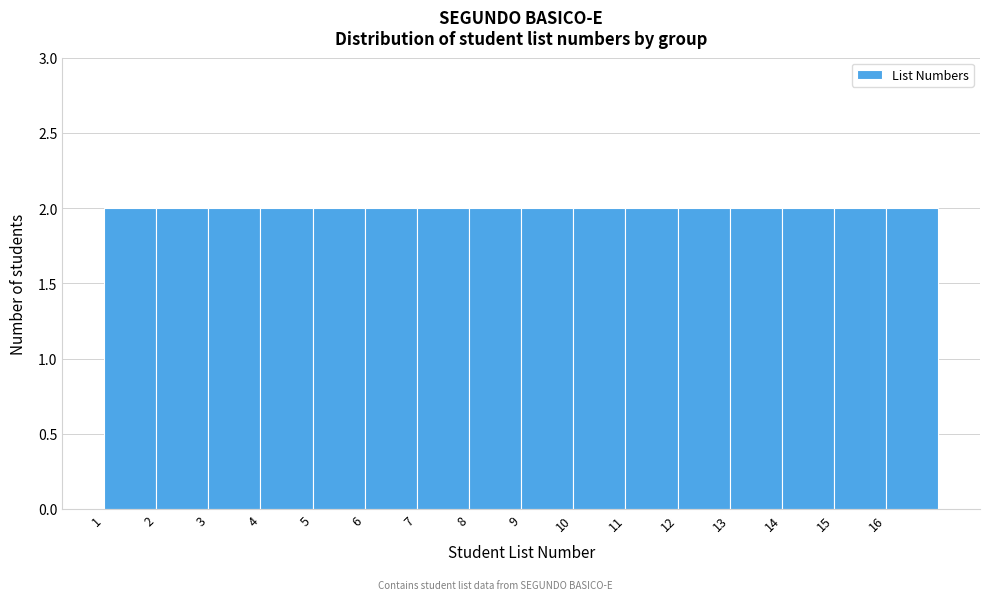

Reading left to right, list every bar in this chart as the range it spans on the x-axis followed by its height. The values are not printed on the chart, so give them approximately, as read against the axis.

1 to 2: 2
2 to 3: 2
3 to 4: 2
4 to 5: 2
5 to 6: 2
6 to 7: 2
7 to 8: 2
8 to 9: 2
9 to 10: 2
10 to 11: 2
11 to 12: 2
12 to 13: 2
13 to 14: 2
14 to 15: 2
15 to 16: 2
16 to 17: 2